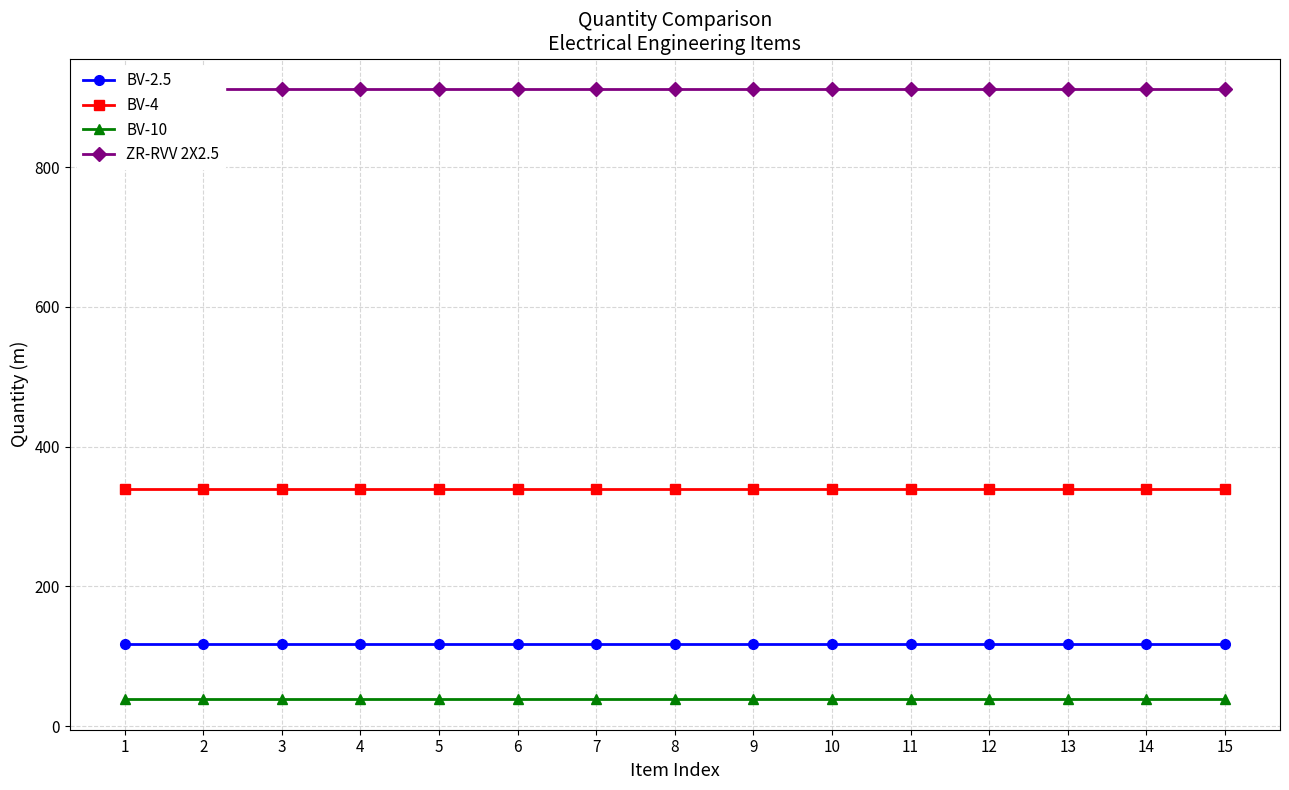

What is the minimum value for BV-2.5?

117.6